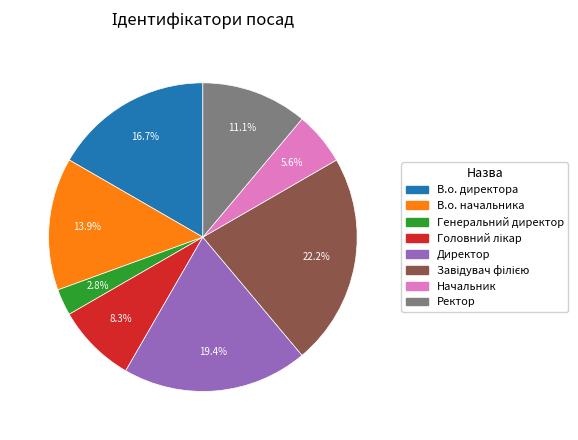

What percentage is NOT represented by Генеральний директор?

97.2%